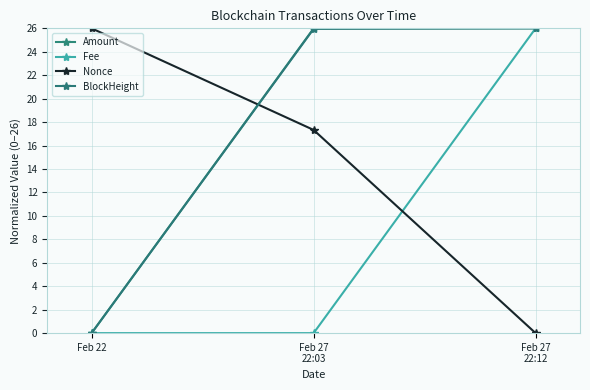

What is the label of the 3rd point from the left?

Feb 27
22:12